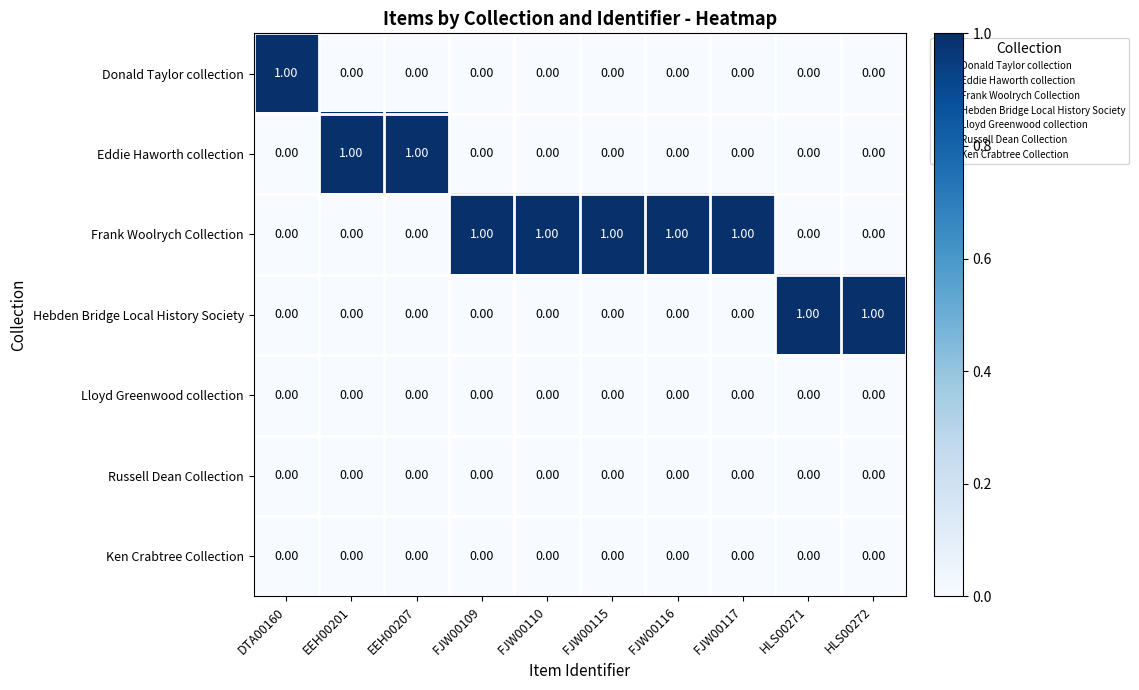

Which series has the largest total across all categories?

Frank Woolrych Collection